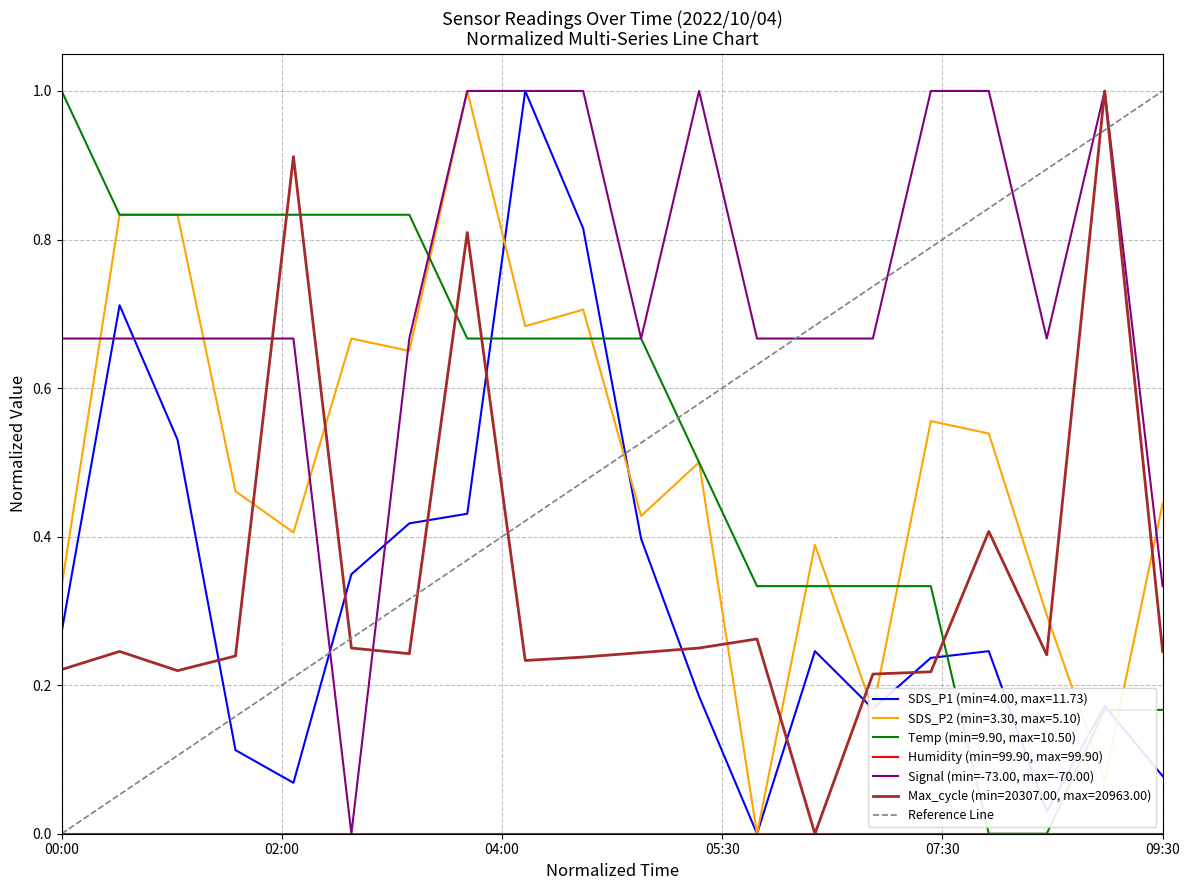

What is the maximum value for Signal (min=-73.00, max=-70.00)?

1.0